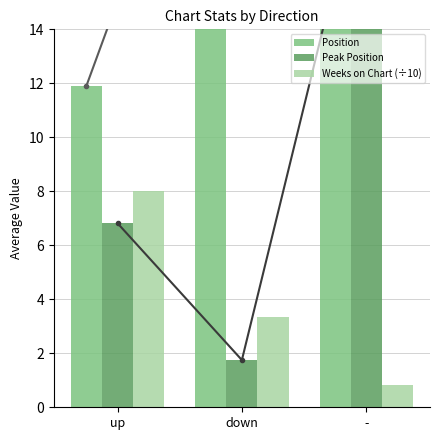

Reading left to right, transcribe all the data shown in this chart.

Position: 11.9	24.5	23.5
Peak Position: 6.8	1.8	20.6
Weeks on Chart (÷10): 8.0	3.4	0.8